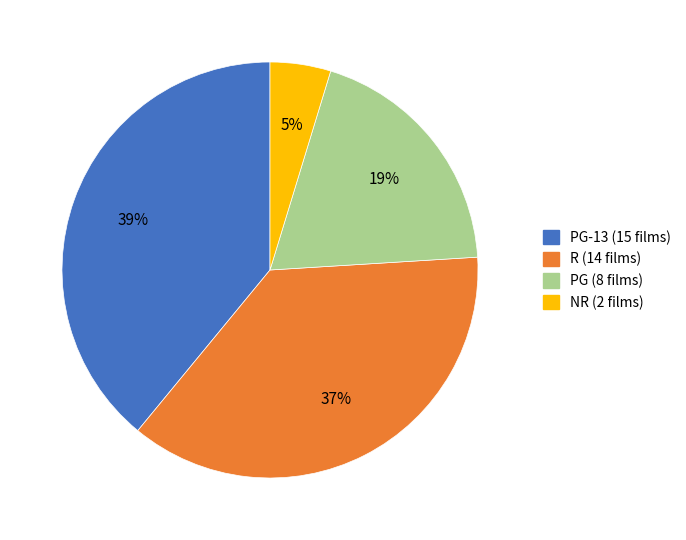

How many segments does this pie chart have?

4